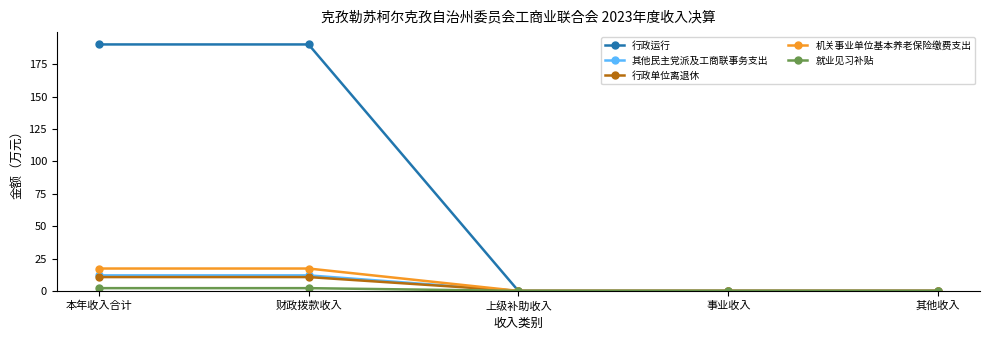

Which series has the largest total across all categories?

行政运行